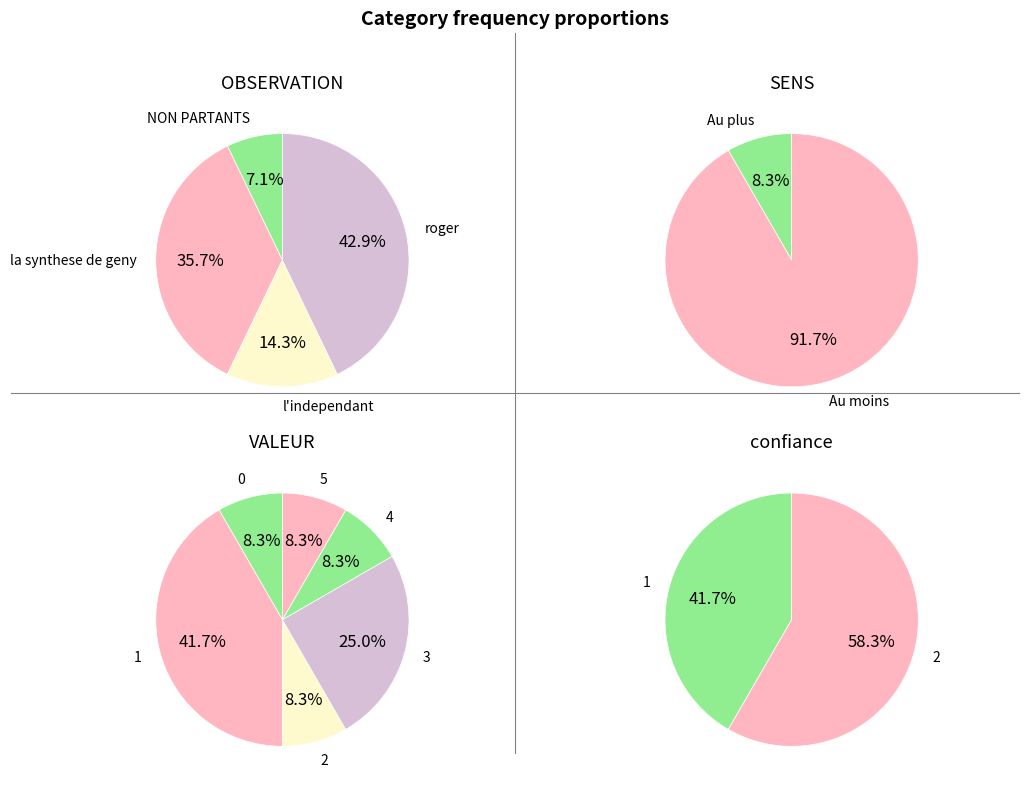

Does any single category account for the majority?

No